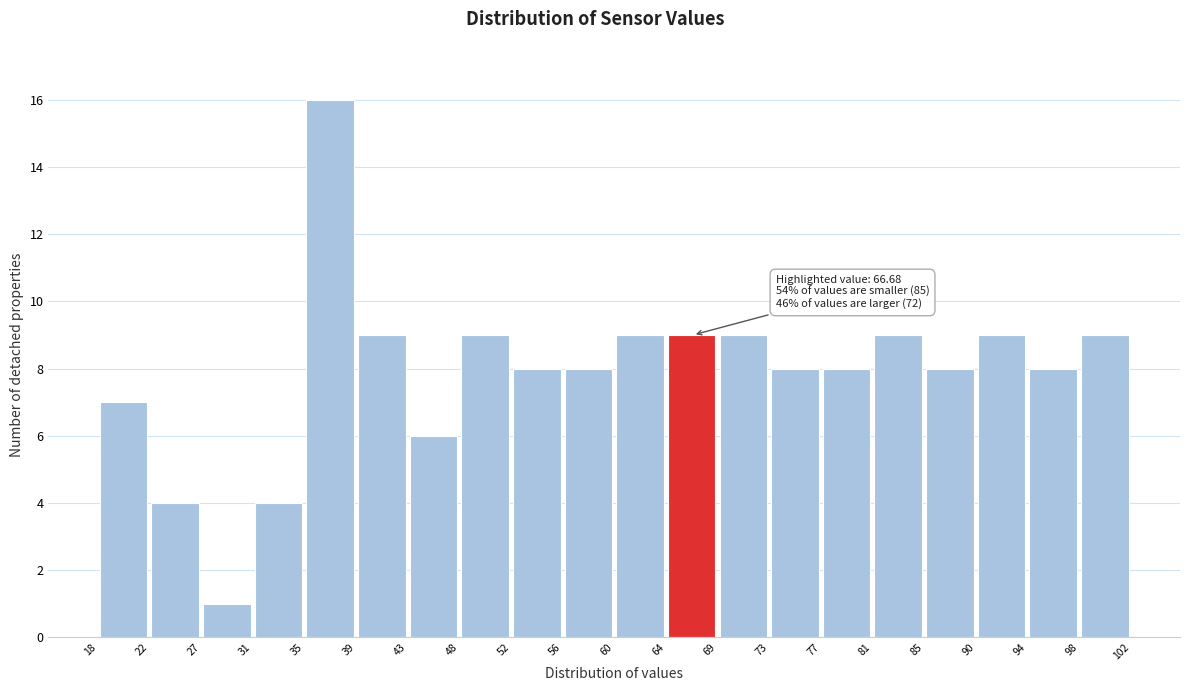

Which range on the x-axis has the tallest bar?

35 to 39